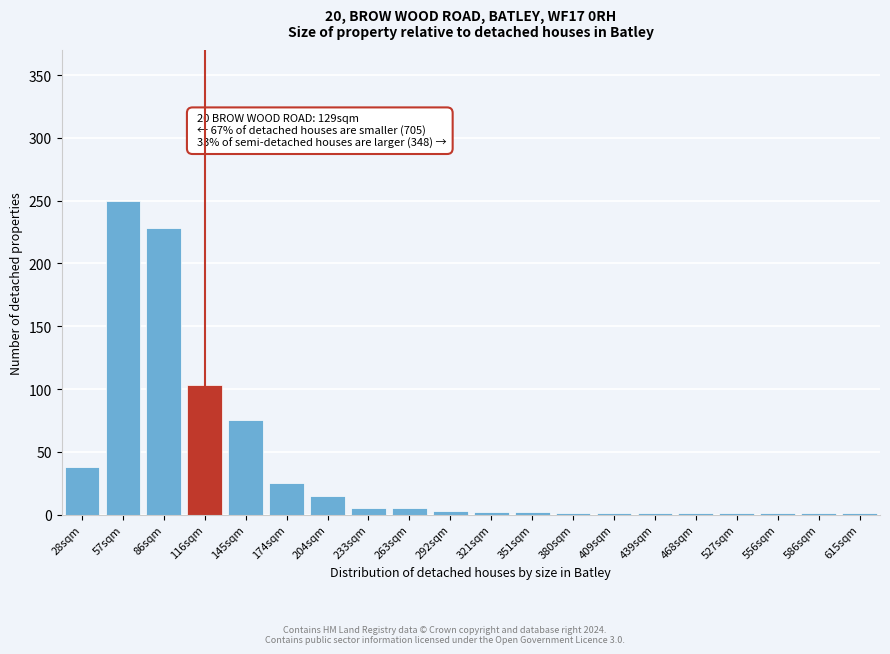

What is the sum of all values?

759